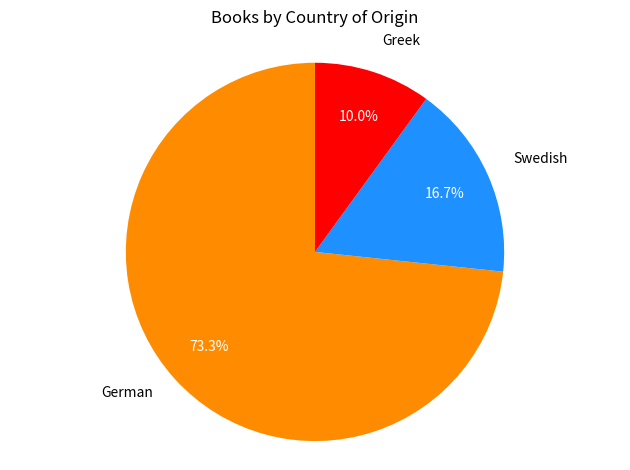

Is there any slice that represents more than half of the pie?

Yes